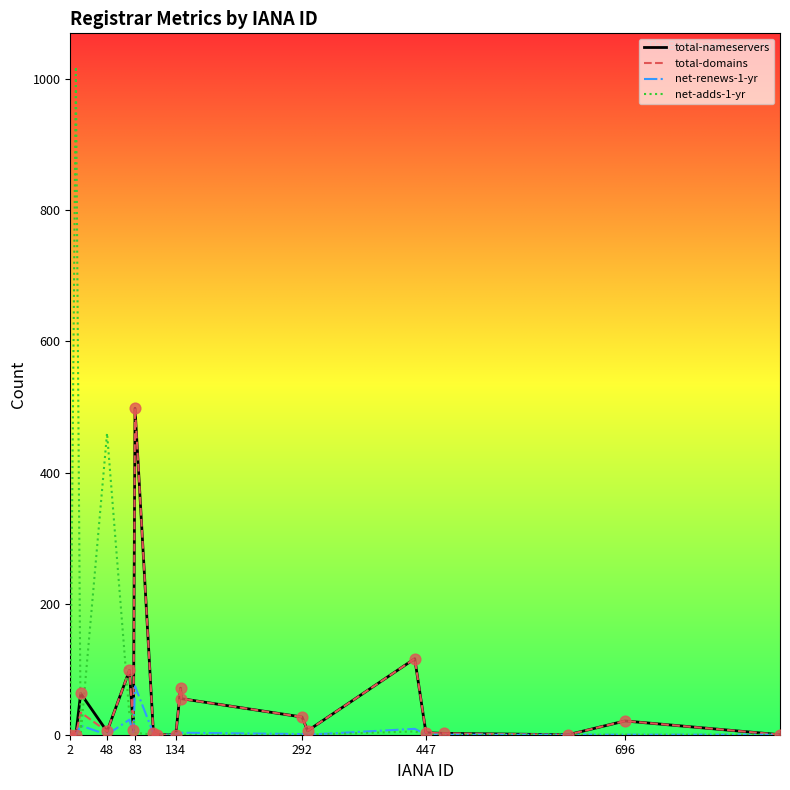

What is the maximum value shown in the chart?

1019